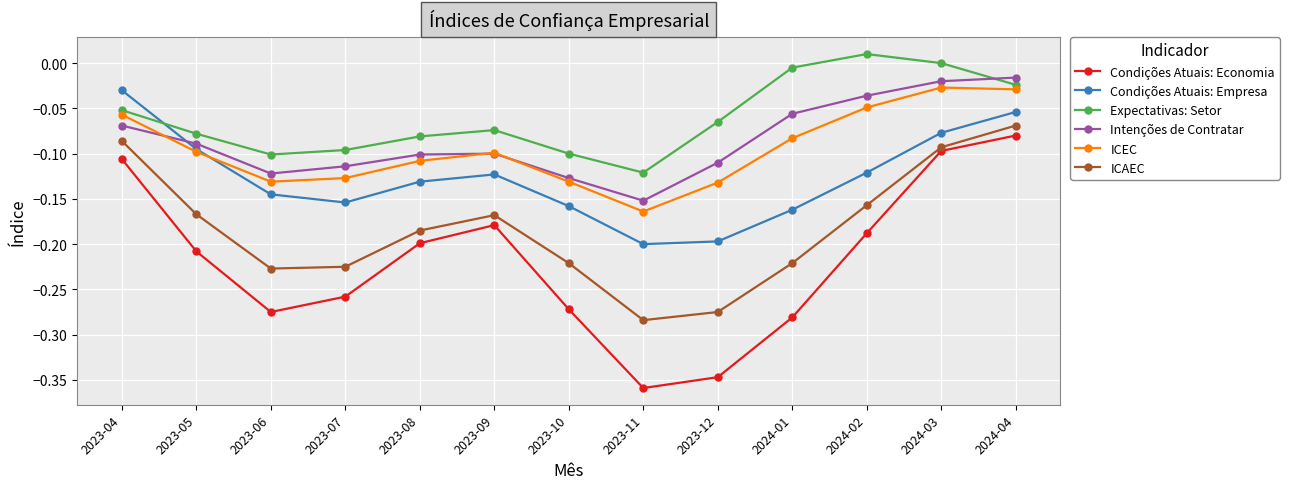

What are all the series names shown in the legend?

Condições Atuais: Economia, Condições Atuais: Empresa, Expectativas: Setor, Intenções de Contratar, ICEC, ICAEC